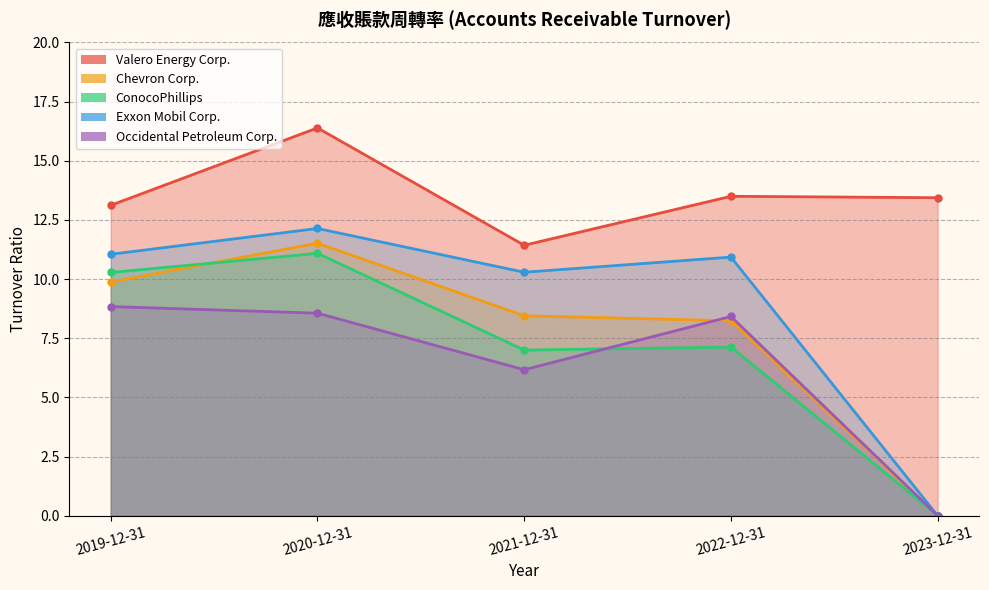

True or false: Exxon Mobil Corp. has more than 1 interior local peaks.

True